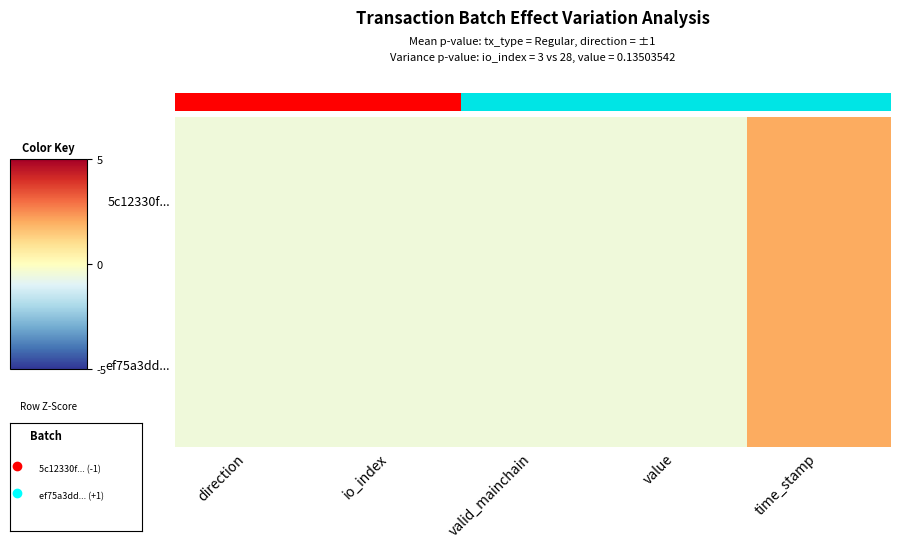

At io_index, list the series in order from largest to smallest.

ef75a3dd..., 5c12330f...